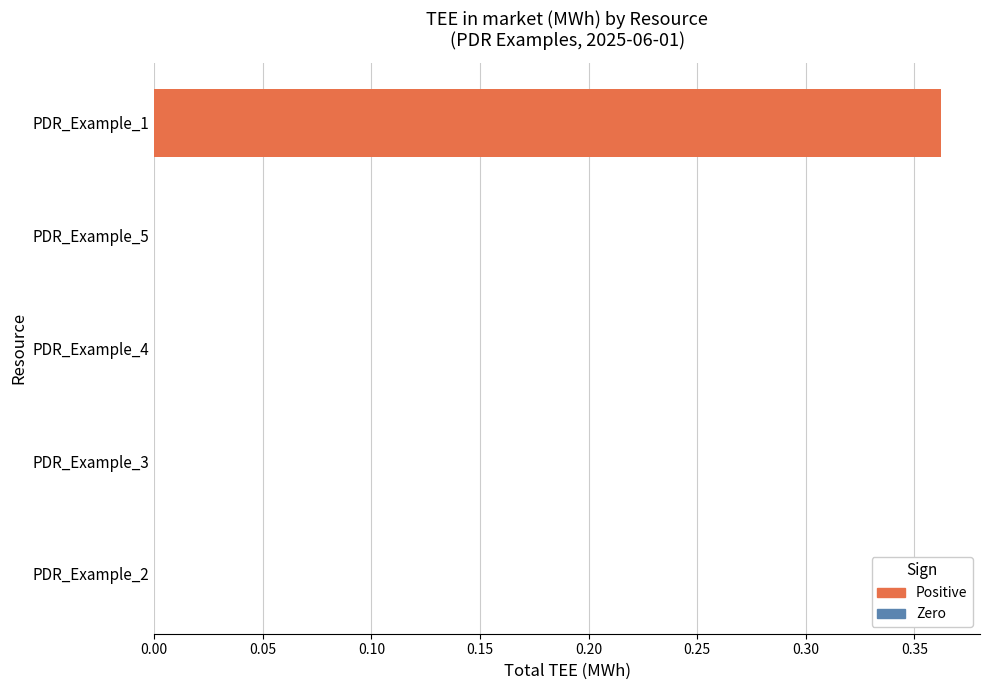

At how many categories does at least one series exceed 0?

1